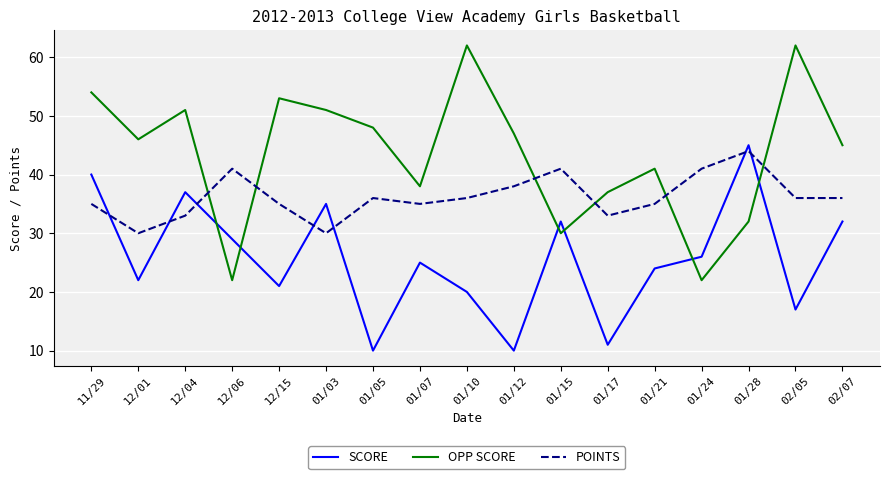

What is the highest value of the OPP SCORE series?

62